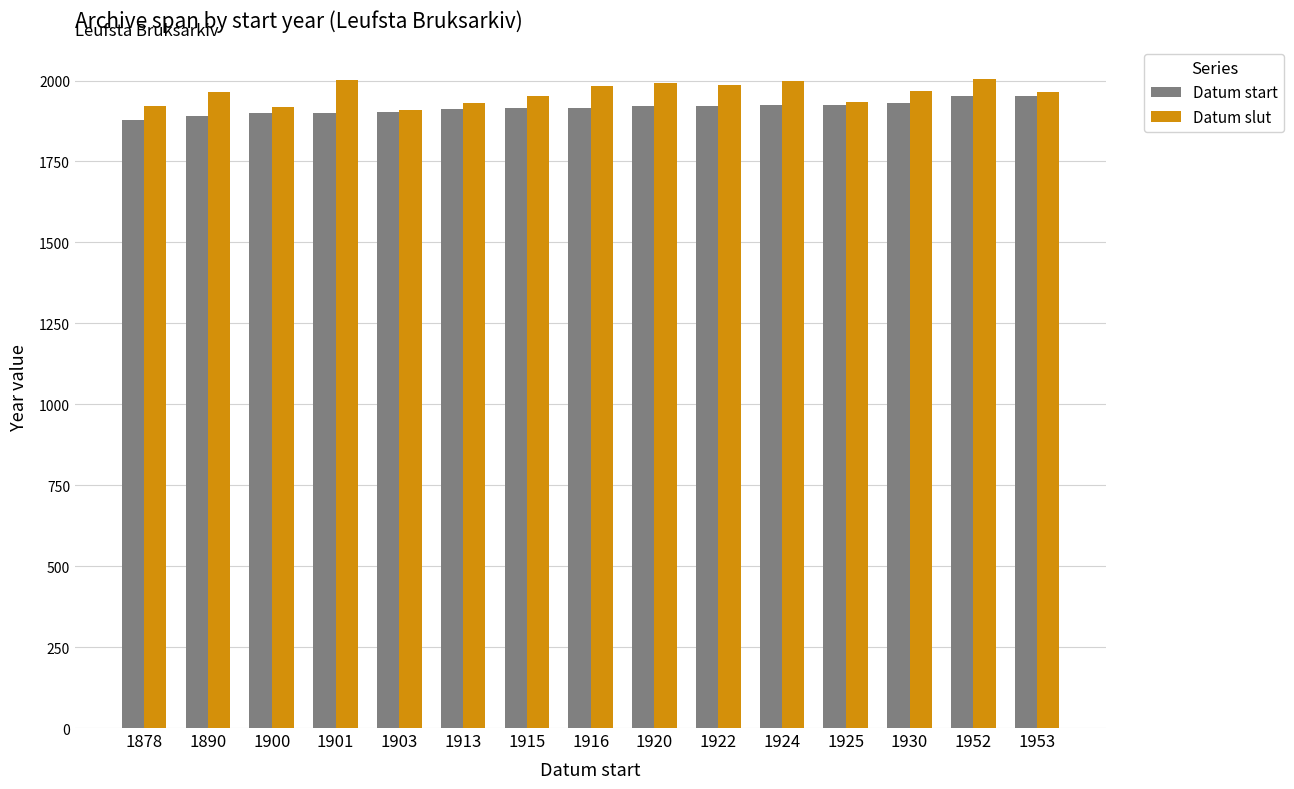

What is the lowest value of the Datum slut series?

1908